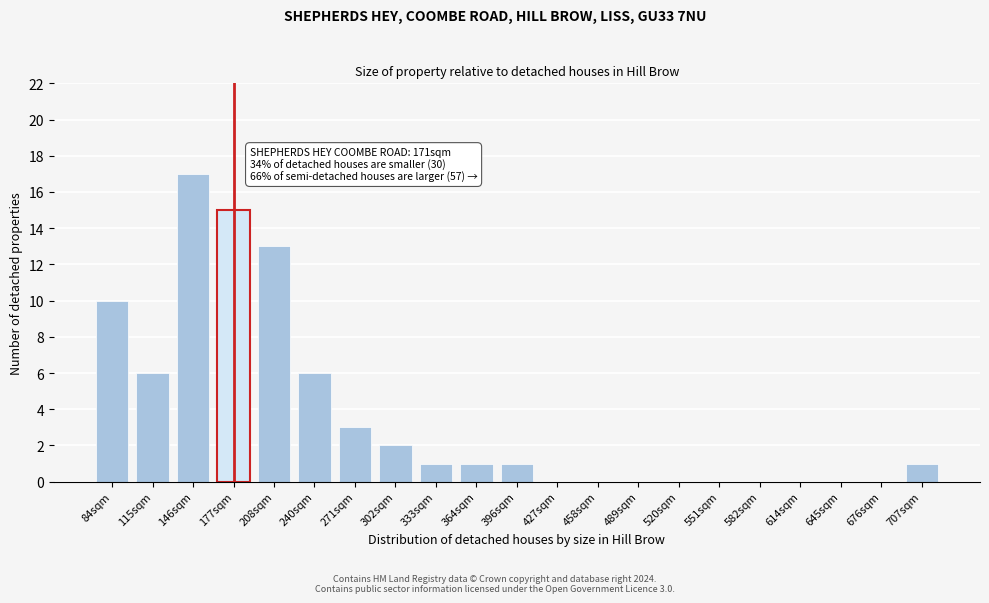

Reading right to left, transcribe all the data shown in this chart.

707sqm=1	676sqm=0	645sqm=0	614sqm=0	582sqm=0	551sqm=0	520sqm=0	489sqm=0	458sqm=0	427sqm=0	396sqm=1	364sqm=1	333sqm=1	302sqm=2	271sqm=3	240sqm=6	208sqm=13	177sqm=15	146sqm=17	115sqm=6	84sqm=10